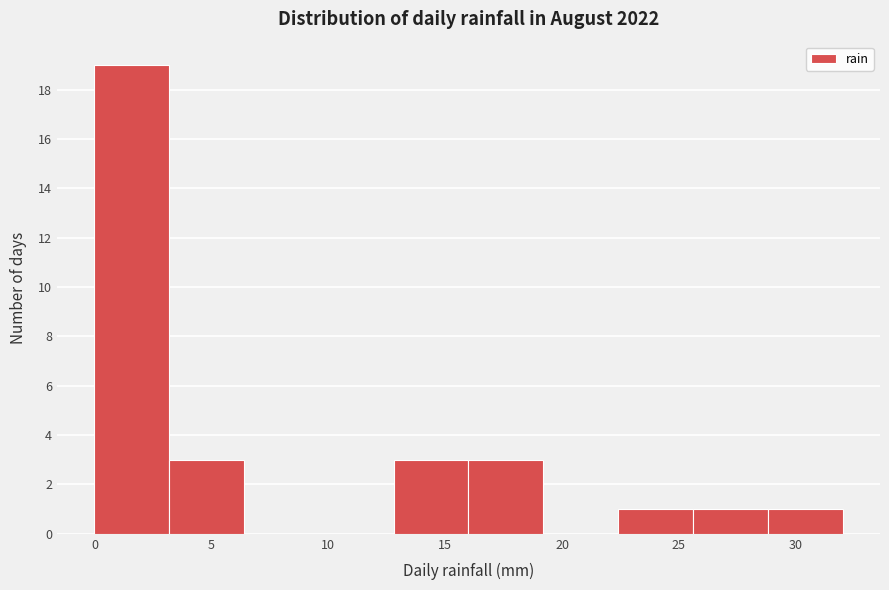

Reading left to right, transcribe this chart: for each bar, give the range it covers on the x-axis and its height. Neither the bar edges nor the heights are printed on the chart, so give them approximately, as read against the axes.

0.0 to 3.2: 19
3.2 to 6.4: 3
6.4 to 9.6: 0
9.6 to 12.8: 0
12.8 to 16.0: 3
16.0 to 19.2: 3
19.2 to 22.4: 0
22.4 to 25.6: 1
25.6 to 28.8: 1
28.8 to 32.0: 1